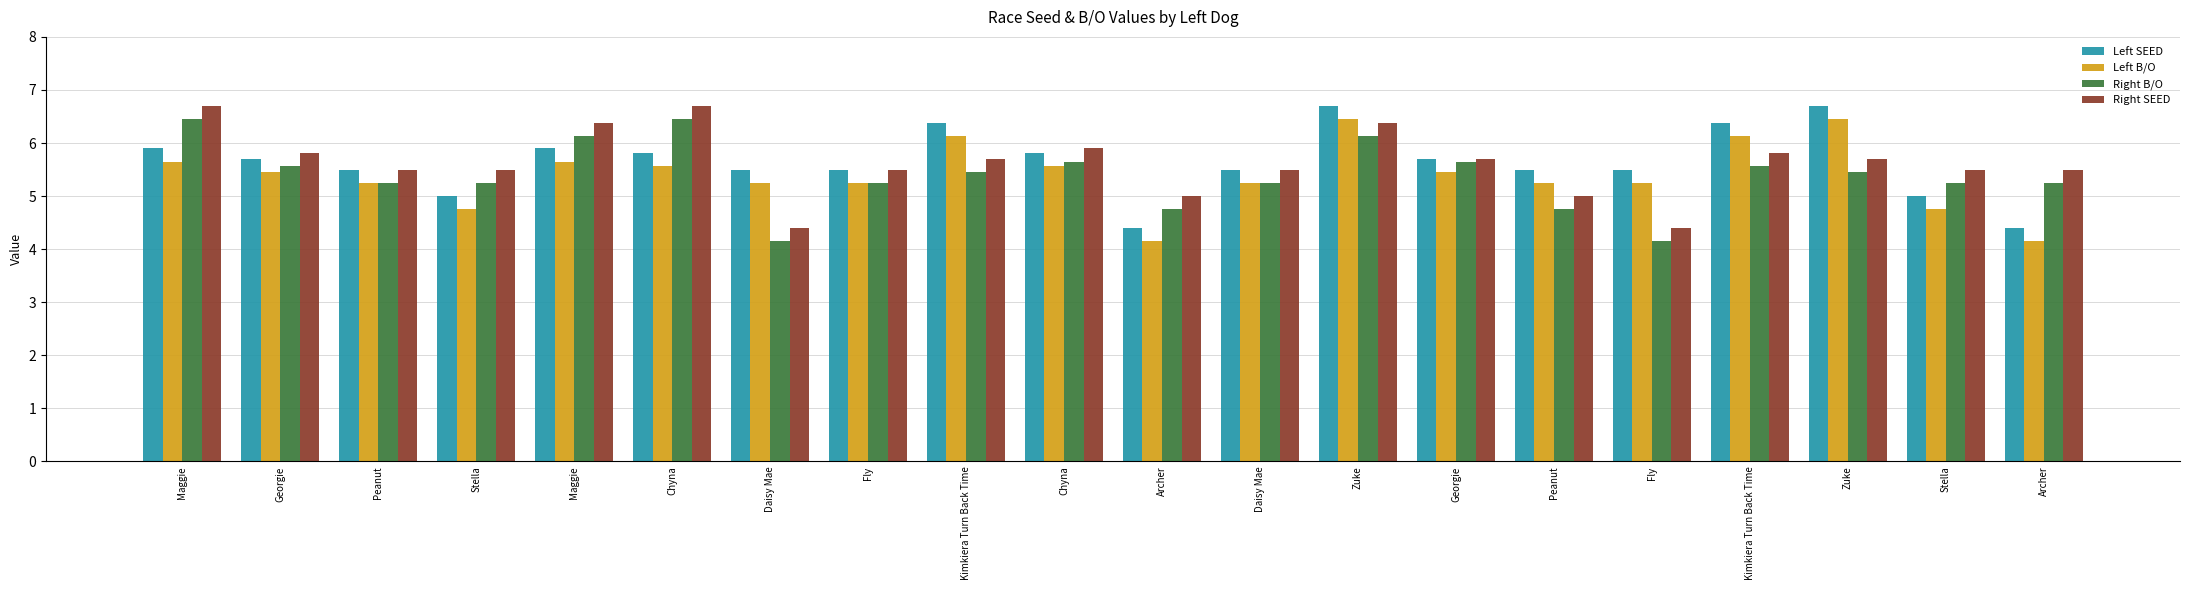

At which label does Right B/O first exceed 5?

Maggie